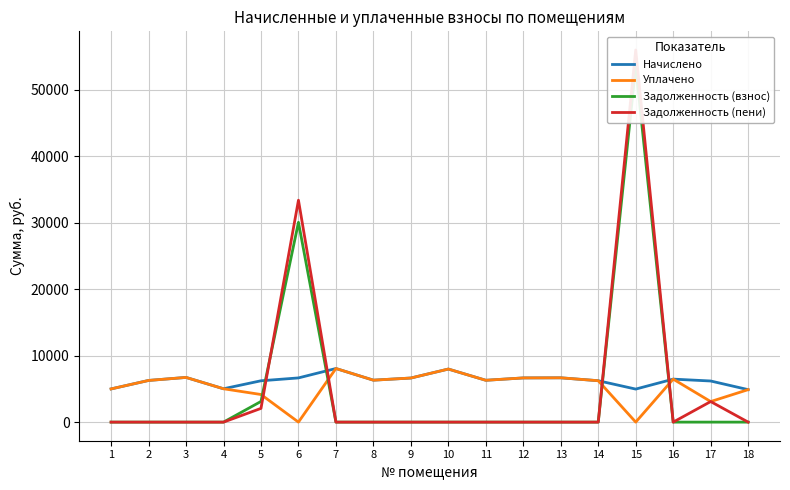

True or false: Начислено and Задолженность (взнос) intersect in this chart.

True